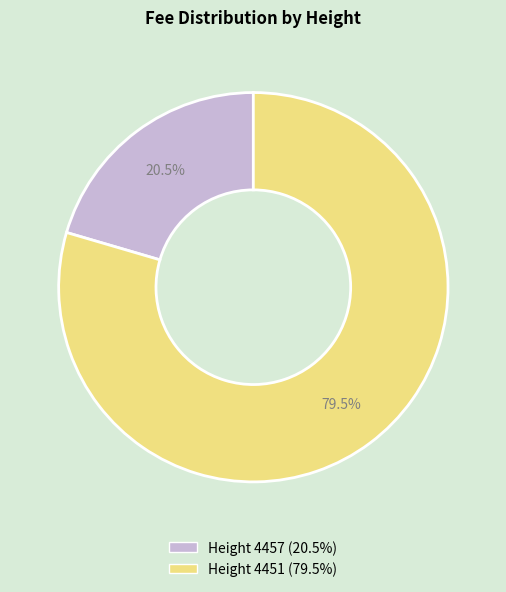

Is there any slice that represents more than half of the pie?

Yes